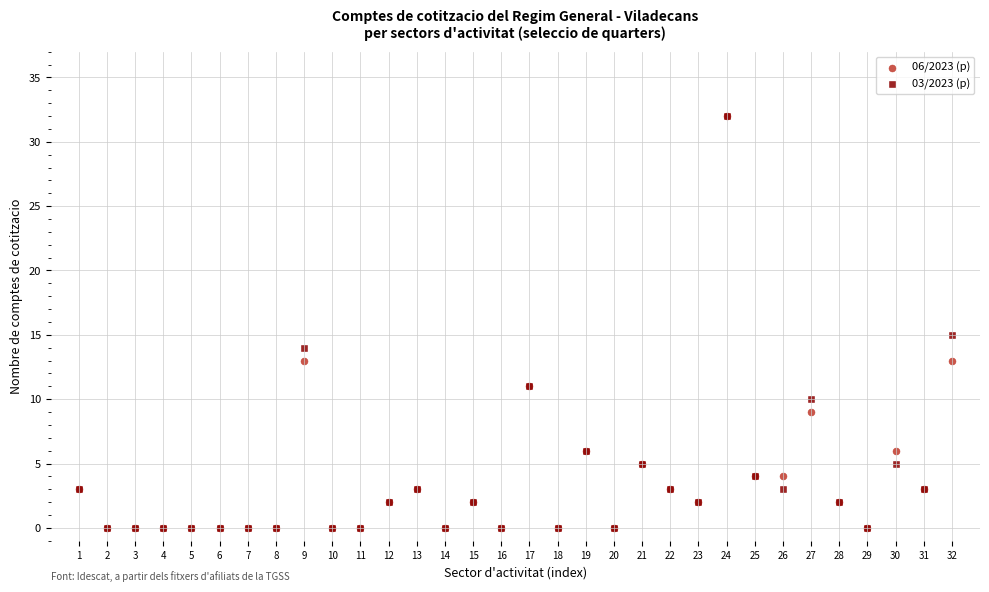

Across all series, what Y value is closest to 16?

15